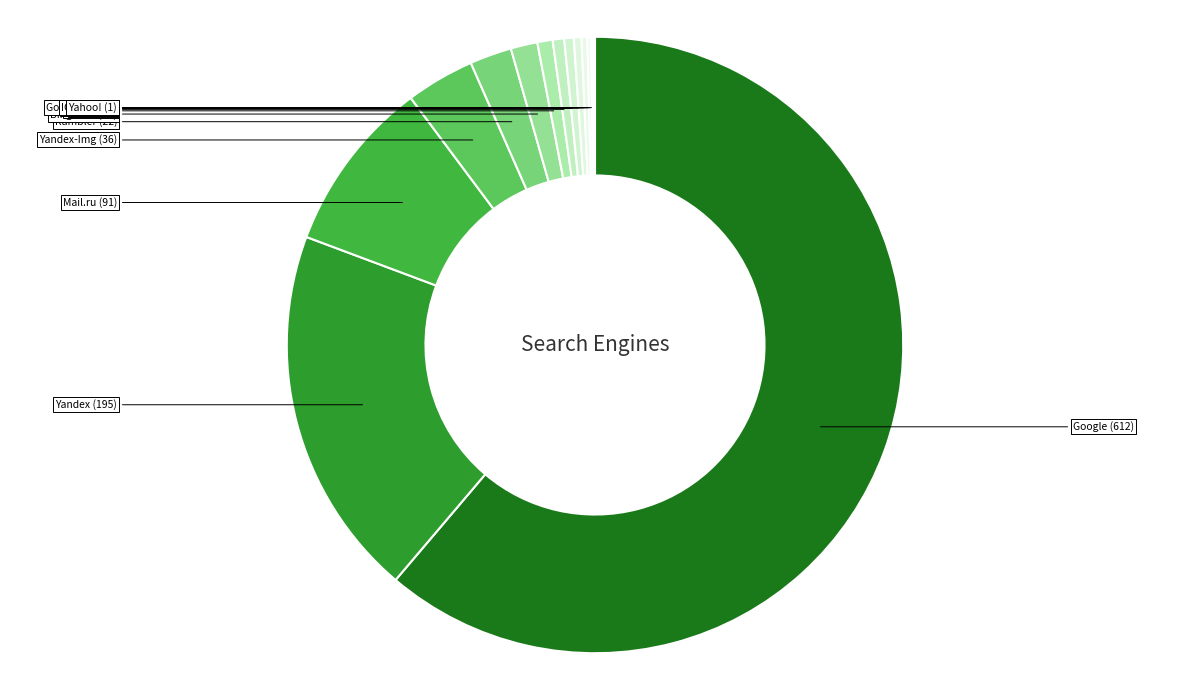

Which has a higher value, Google or Yandex?

Google